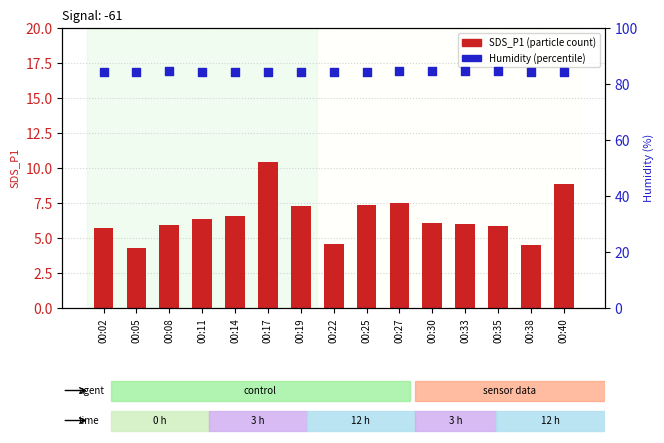

At how many categories does at least one series exceed 45?

15